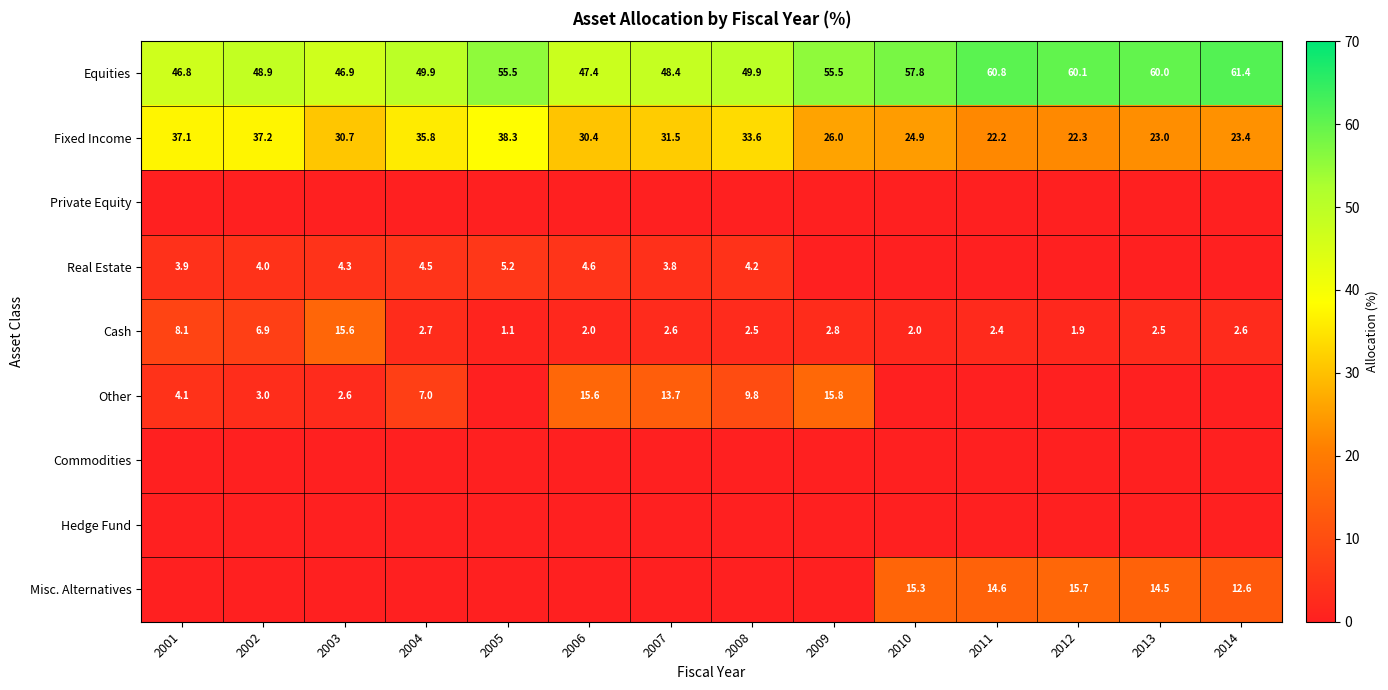

At which category does the chart reach its minimum across all series?

2001